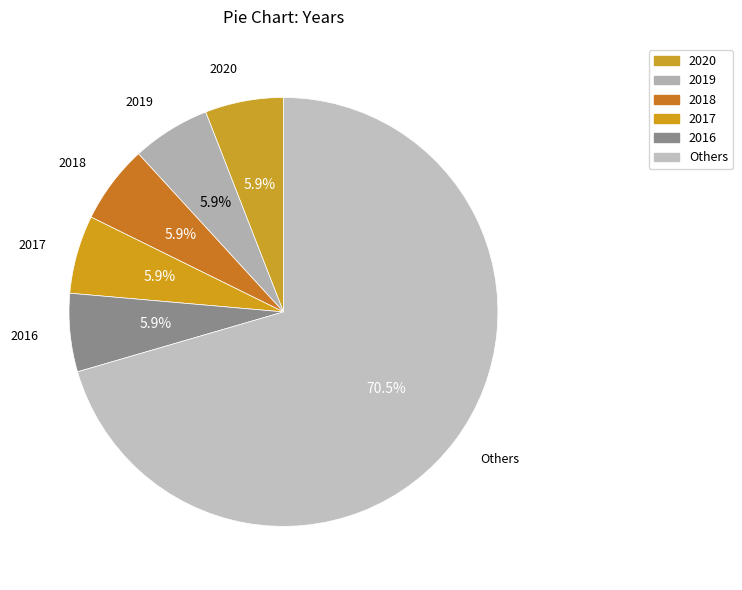

Do Others and 2019 together represent more than half of the pie?

Yes